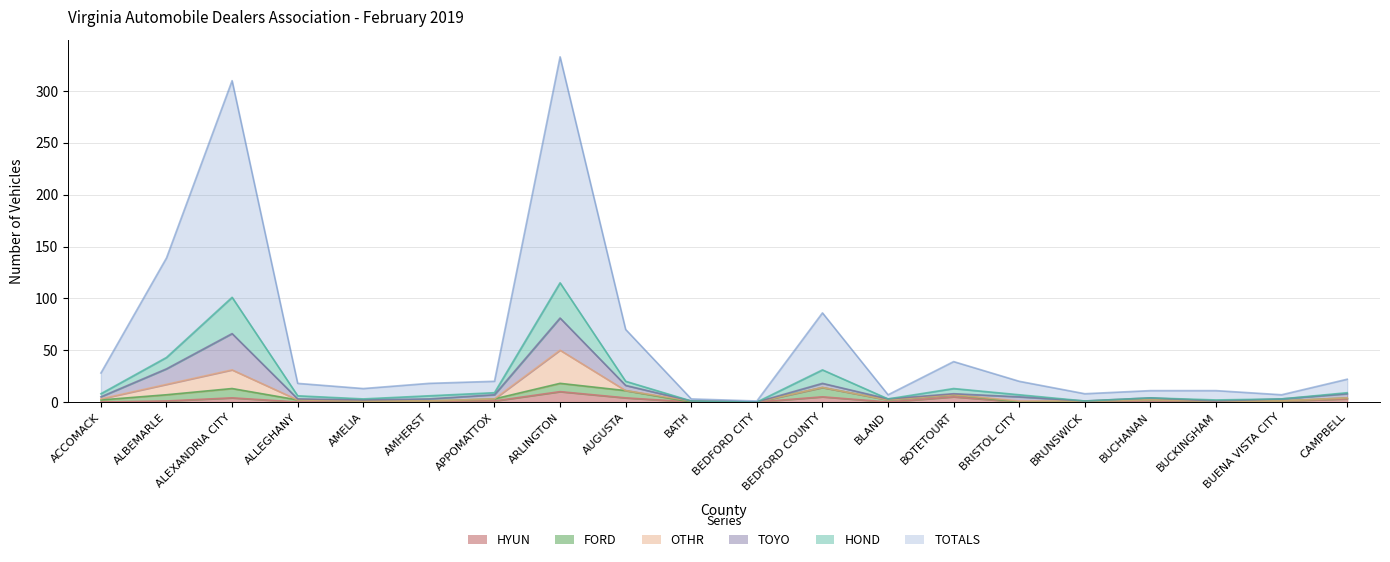

What is the difference between the HYUN values at ALEXANDRIA CITY and ACCOMACK?

4